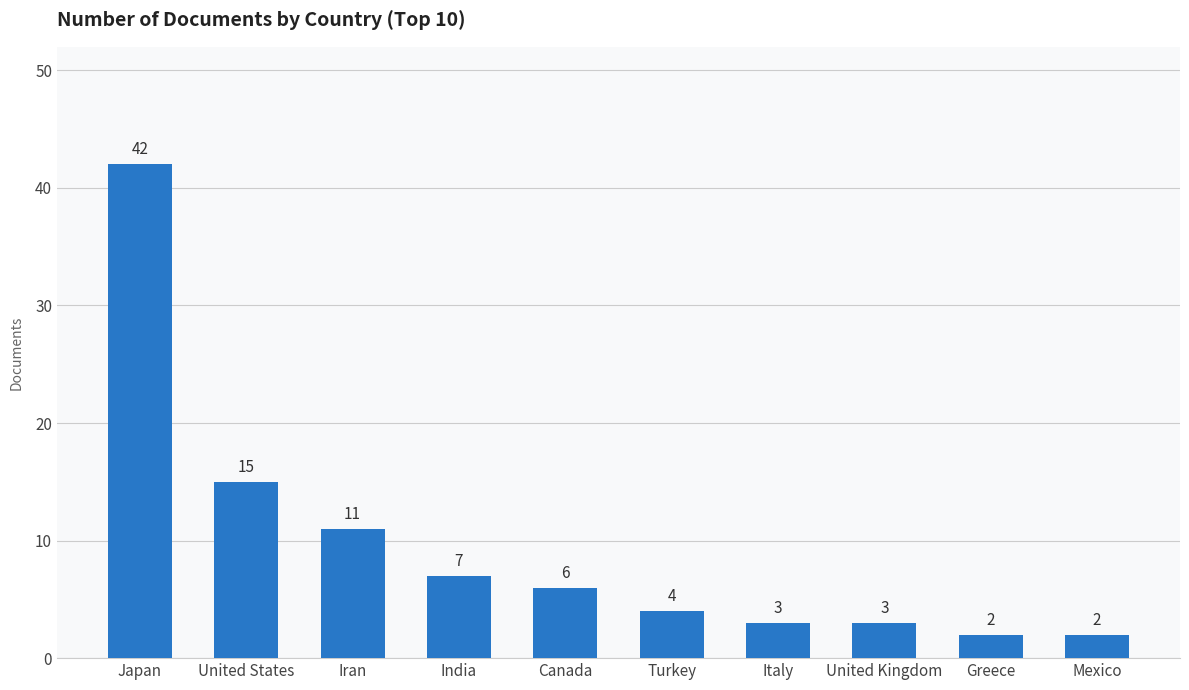

Approximately how many times larger is the value at Mexico compared to Greece?

1.0